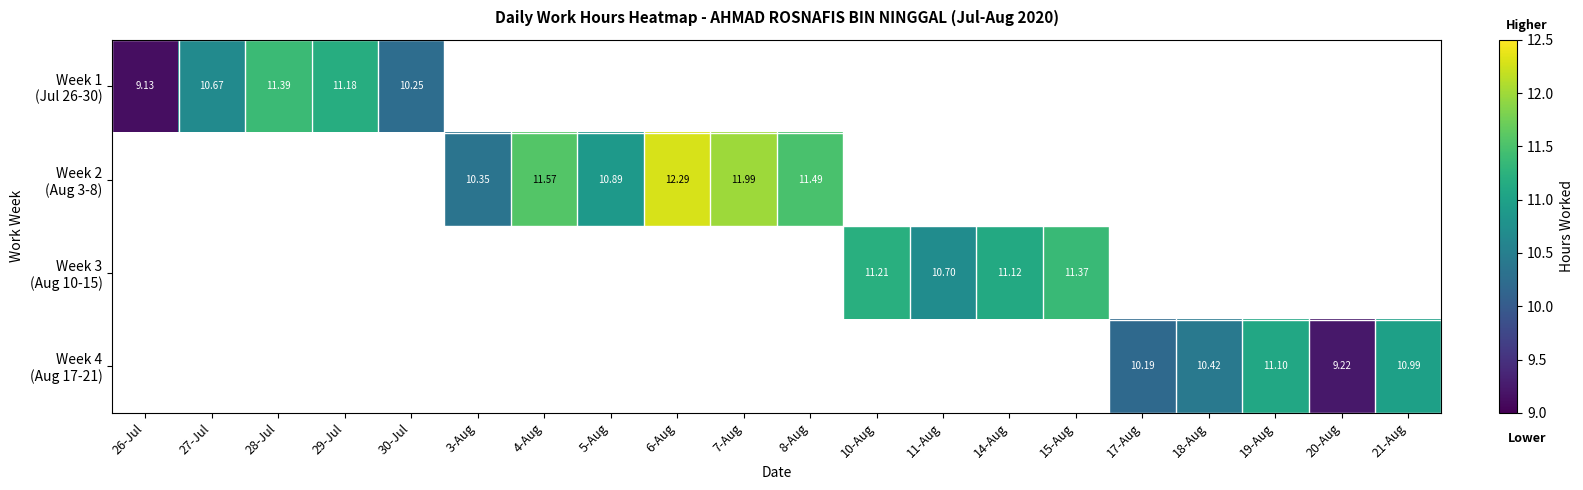

Which category has the lowest value across all series?

26-Jul